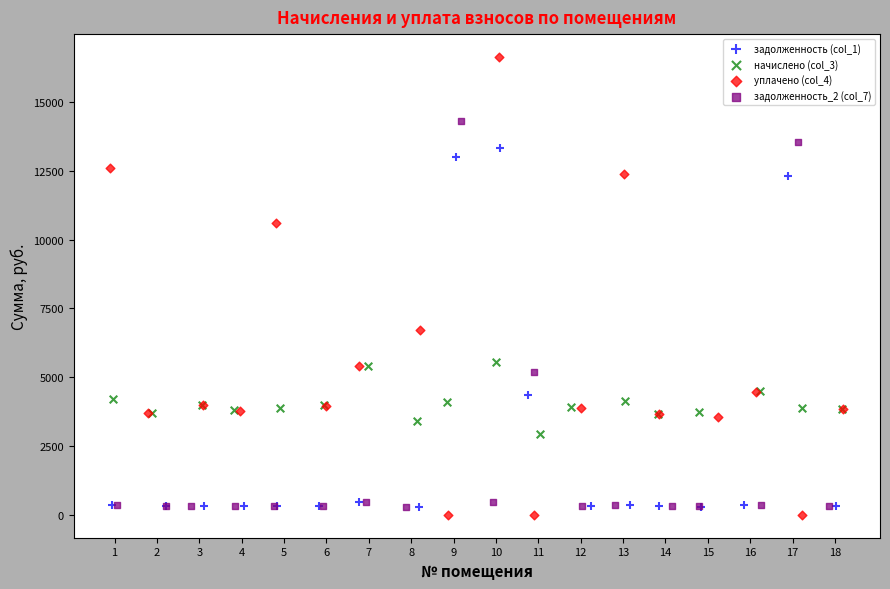

What are all the series names shown in the legend?

задолженность (col_1), начислено (col_3), уплачено (col_4), задолженность_2 (col_7)